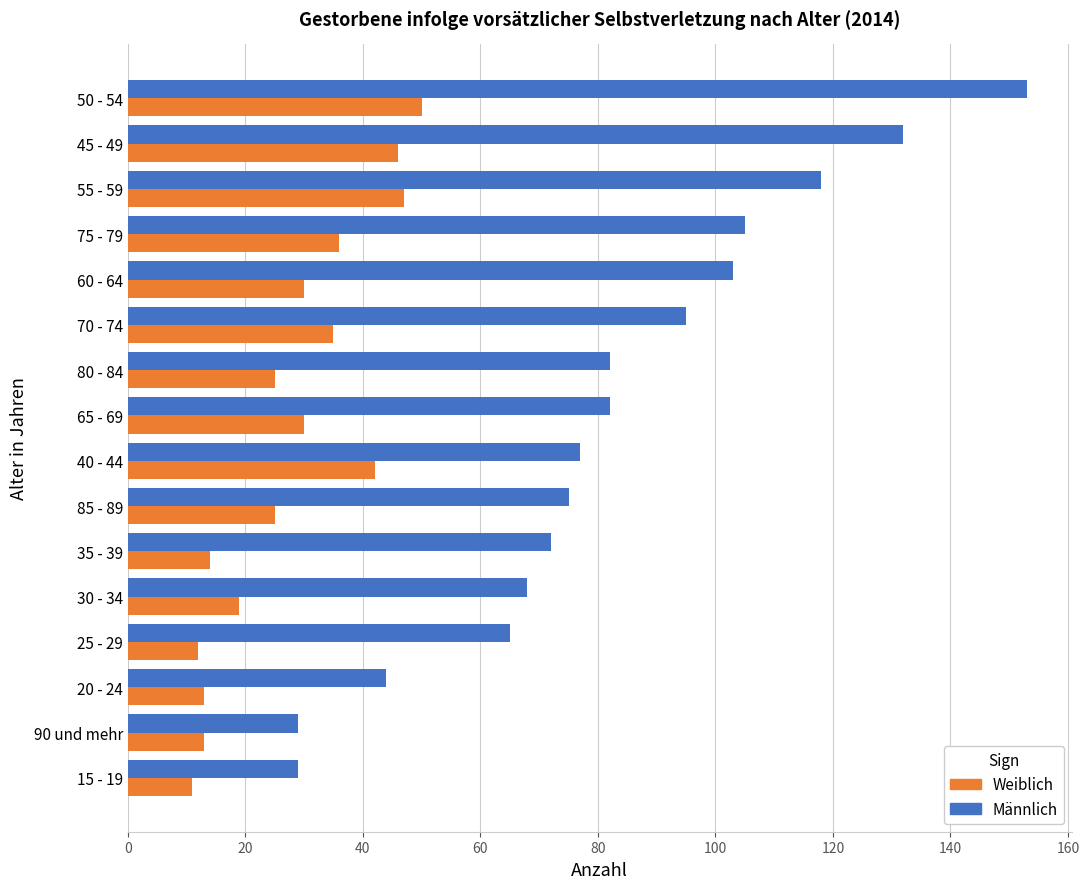

At which category is the sum across all series the highest?

50 - 54